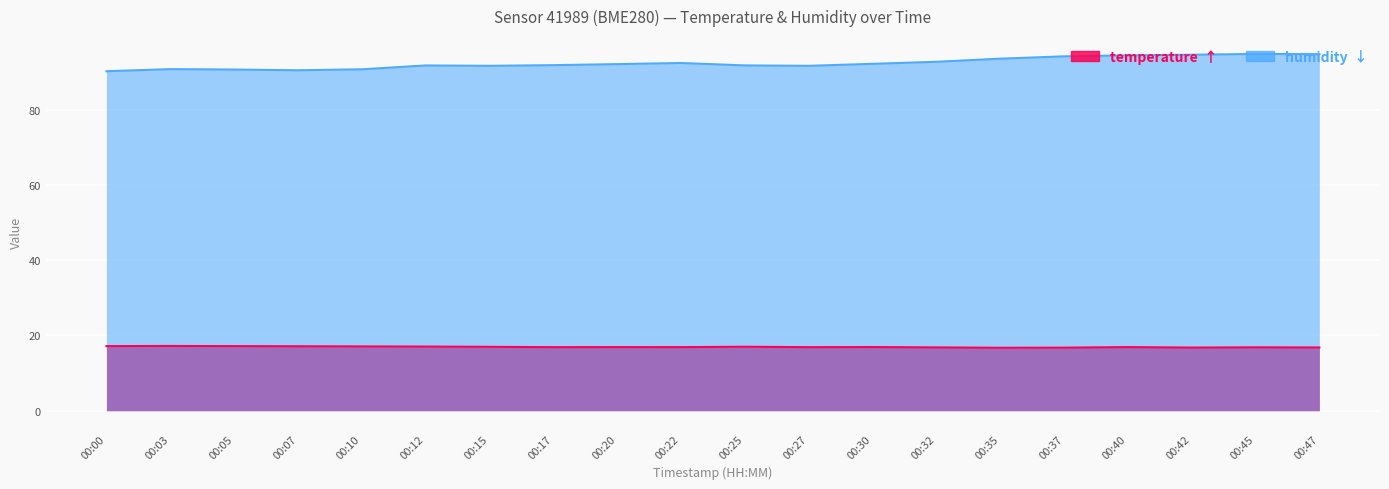

Which series changed the most between 00:00 and 00:37?

humidity